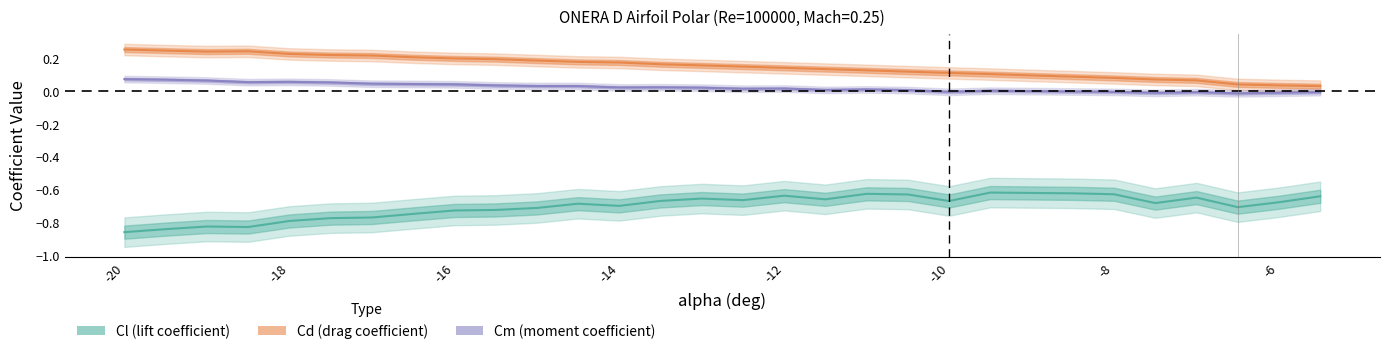

Which has a higher value, 17 or 25?

17